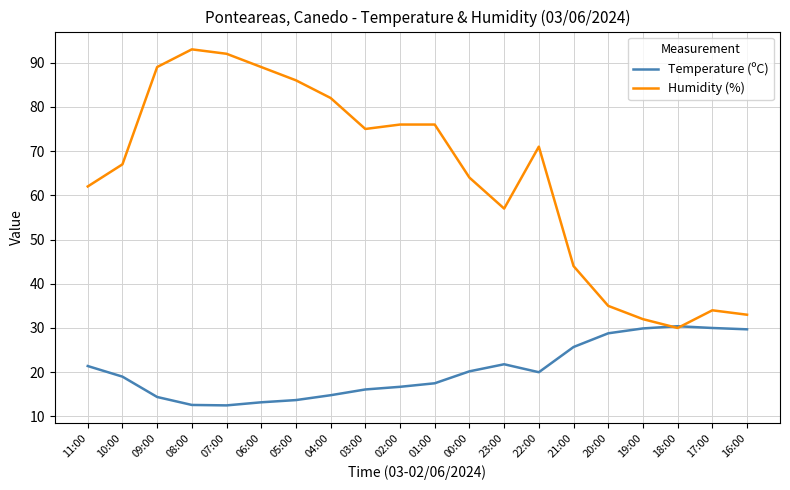

Between 20:00 and 18:00, which series saw the biggest shift?

Humidity (%)